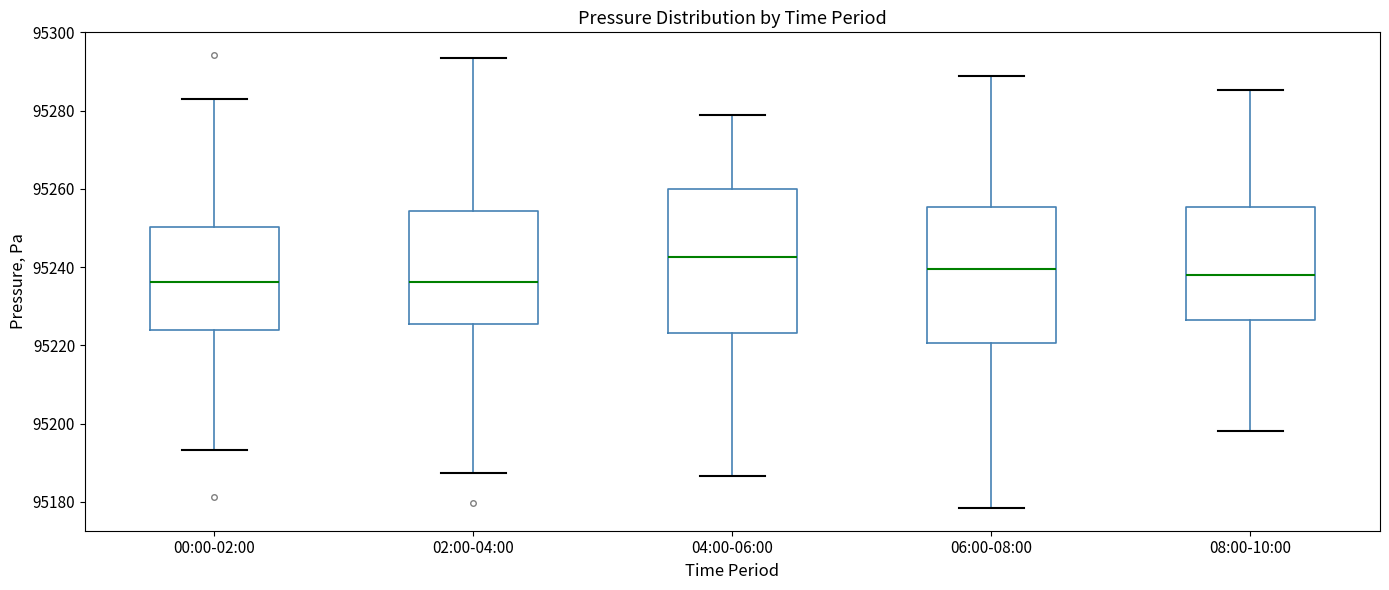

Reading left to right, read every box against the y-axis: the position of its median line, the range the box covers, and the ends of its whiskers. The values are not printed on the chart, so give them approximately, as read against the axis.

00:00-02:00: median 95236, box 95224 to 95250, whiskers 95194 to 95284
02:00-04:00: median 95236, box 95226 to 95254, whiskers 95188 to 95294
04:00-06:00: median 95242, box 95224 to 95260, whiskers 95186 to 95278
06:00-08:00: median 95240, box 95220 to 95256, whiskers 95178 to 95288
08:00-10:00: median 95238, box 95226 to 95256, whiskers 95198 to 95286